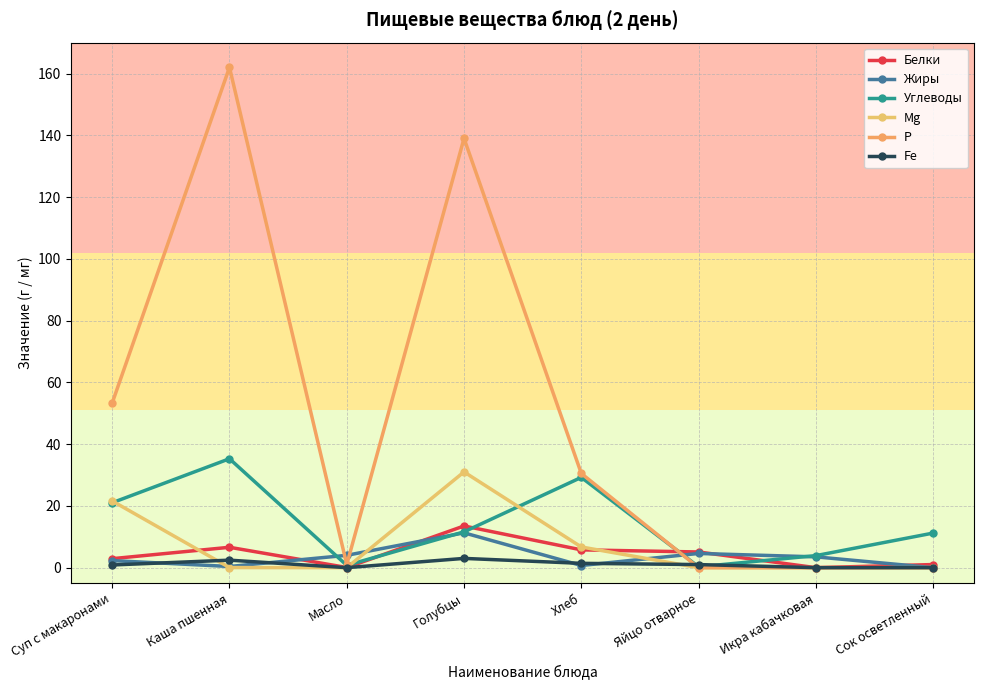

Which series has the widest spread of values?

Р